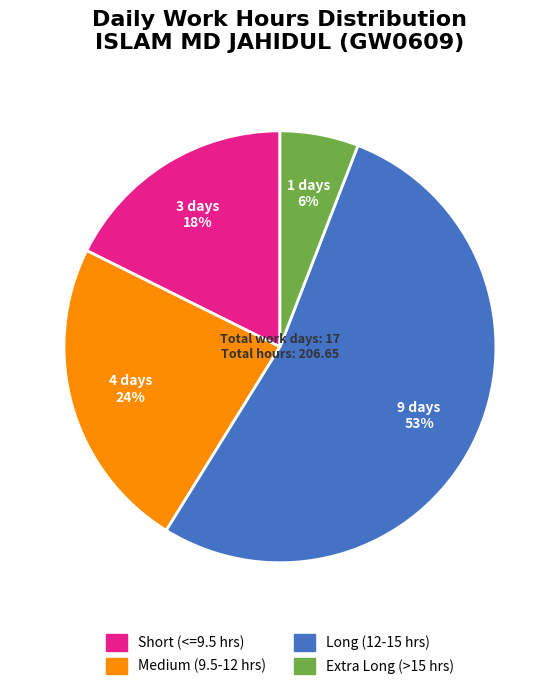

To the nearest percent, what is the average slice percentage?

25%